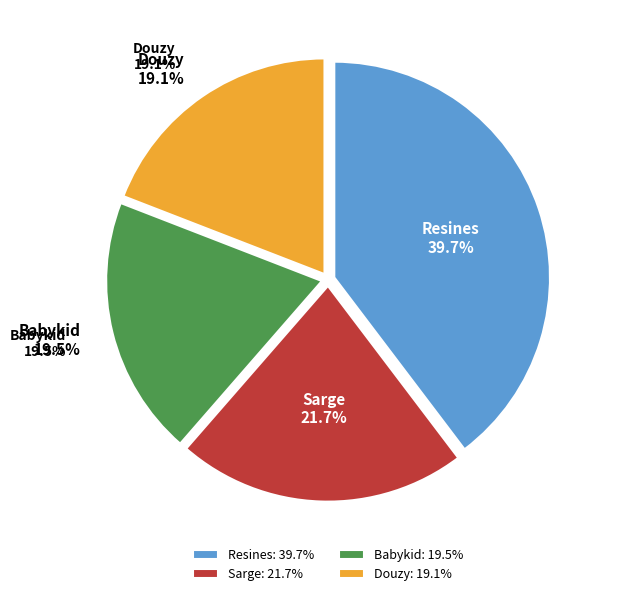

To the nearest percent, what is the difference between the Sarge and Babykid slice percentages?

2%